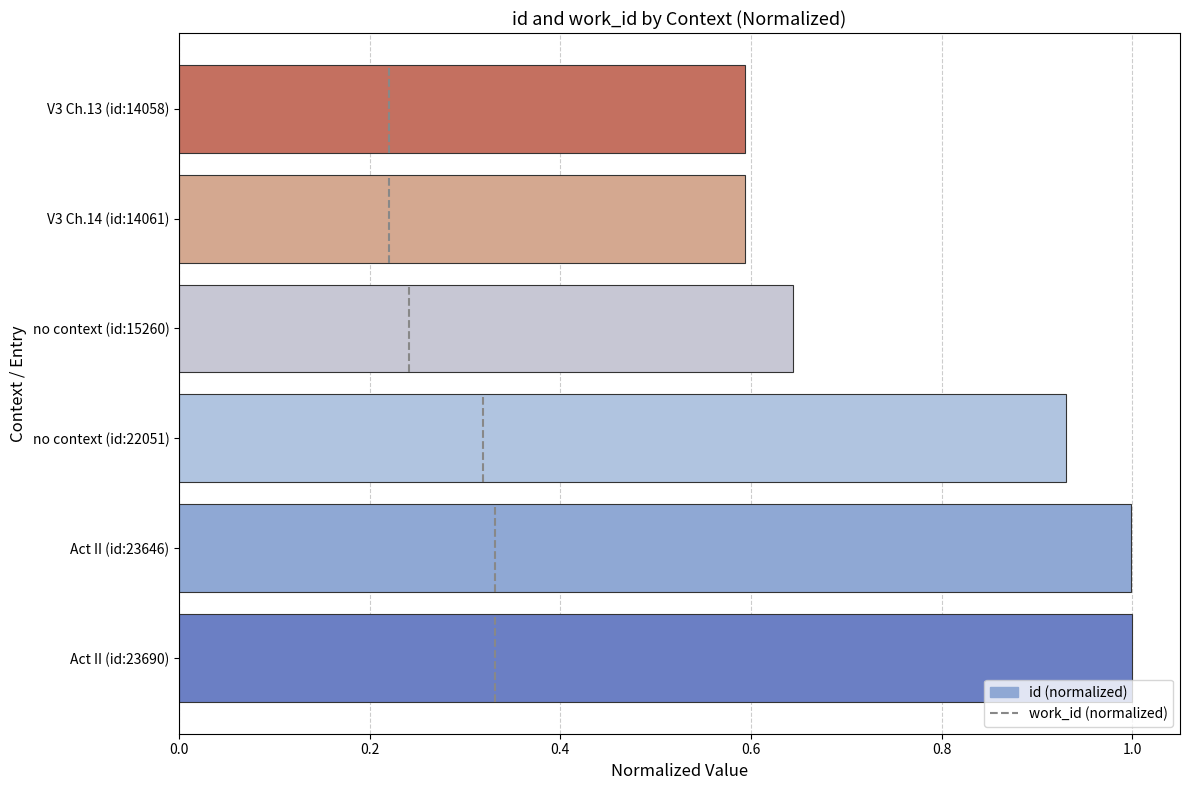

What is the average value?

0.8